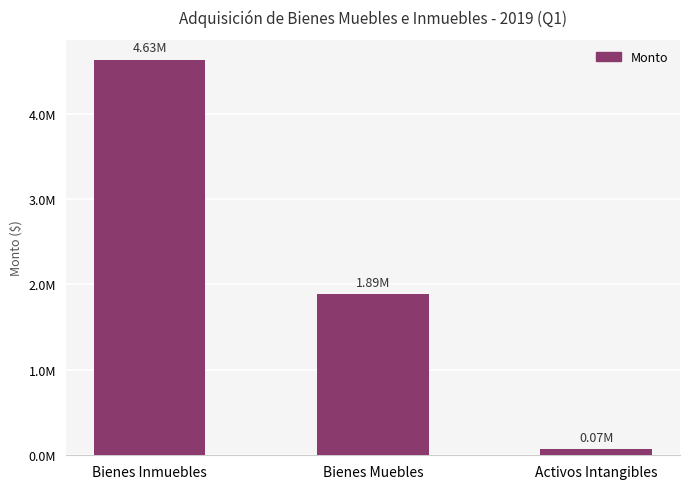

The chart shows a value of 72771.0 at Activos Intangibles. True or false?

True